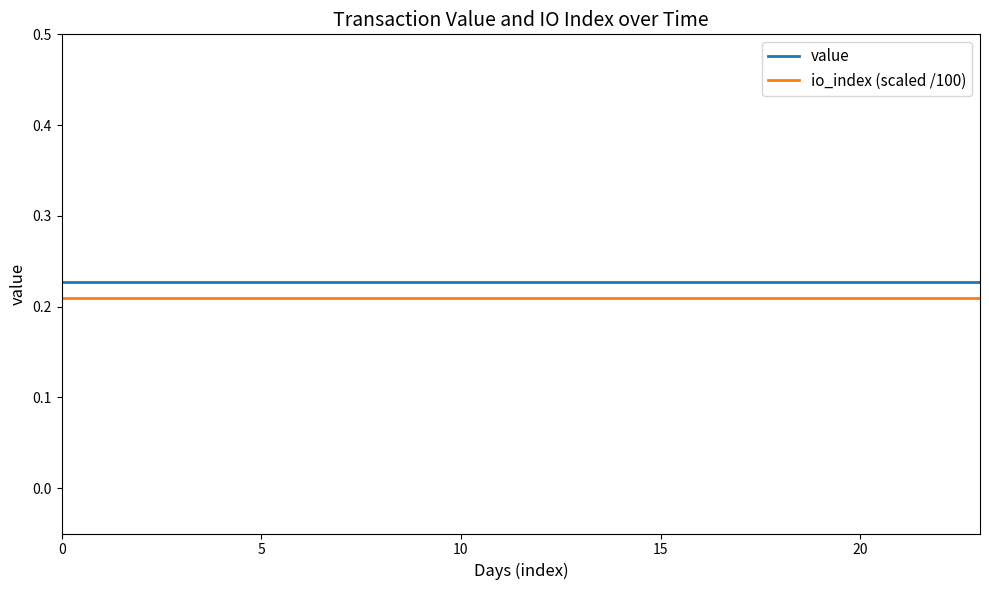

List the series in order of their peak value, highest first.

value, io_index (scaled /100)